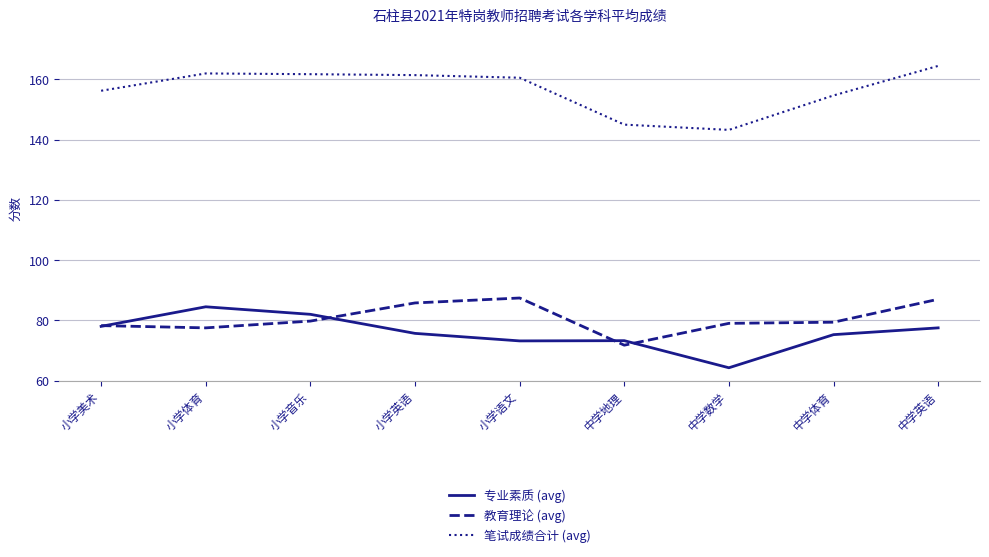

Which category has the lowest value across all series?

中学数学